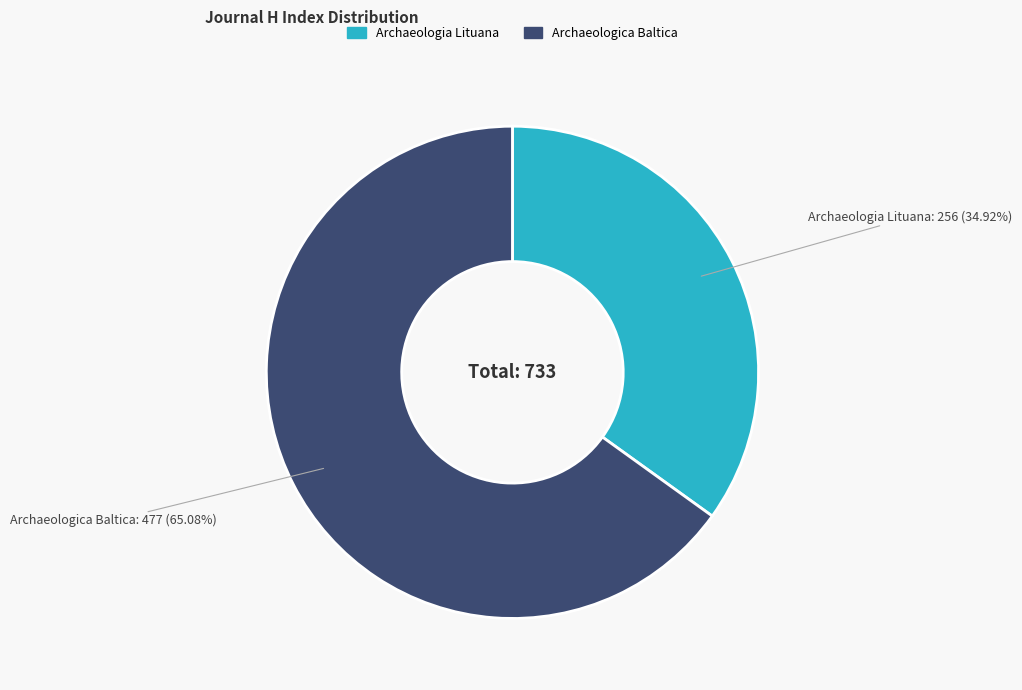

Approximately how many times larger is the value at Archaeologia Lituana compared to Archaeologica Baltica?

0.5